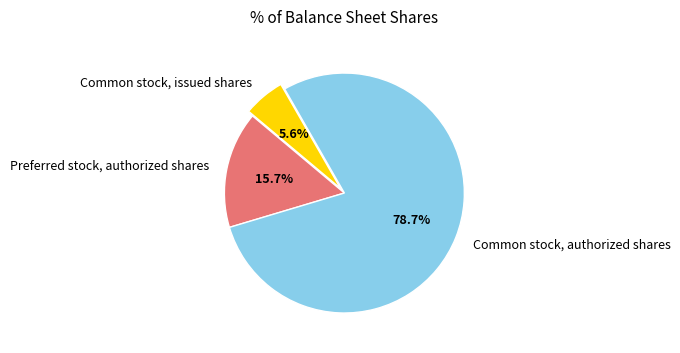

The Preferred stock, authorized shares slice represents 16% of the pie. True or false?

True